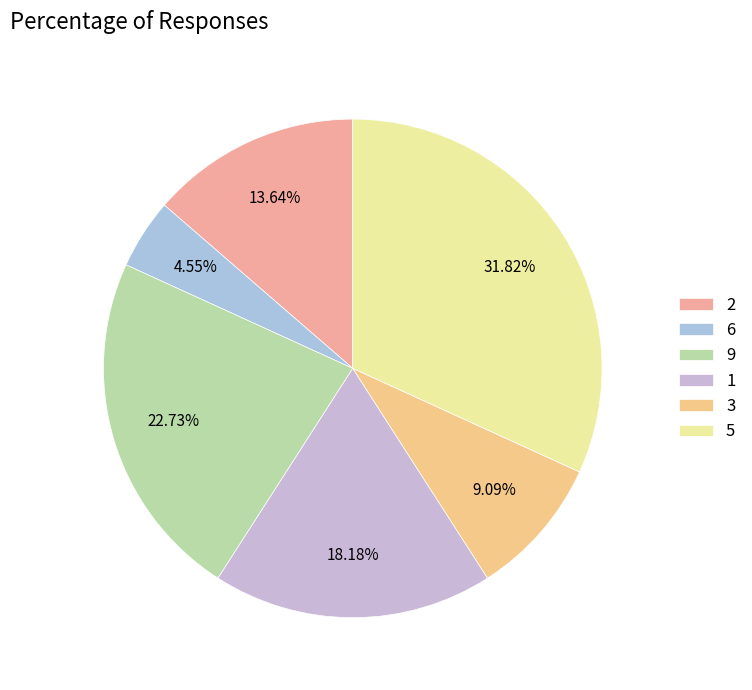

What percentage is NOT represented by 6?

95.5%